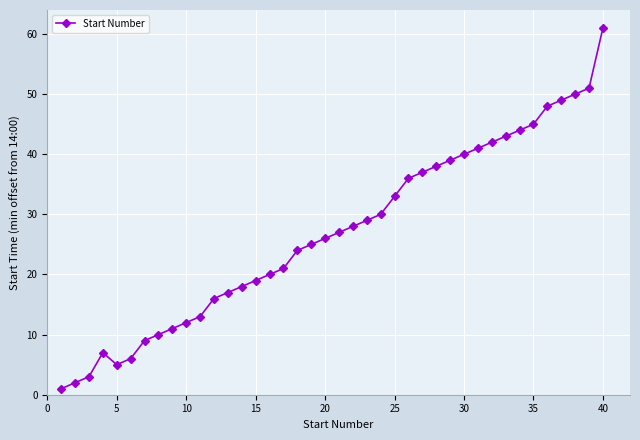

What is the difference between the maximum and second lowest values?

59